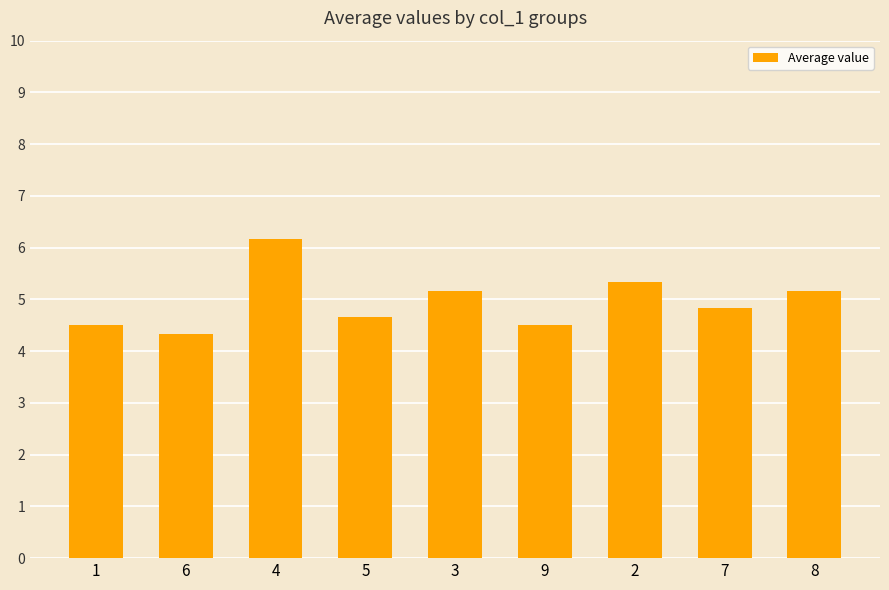

Between 2 and 1, which is larger?

2